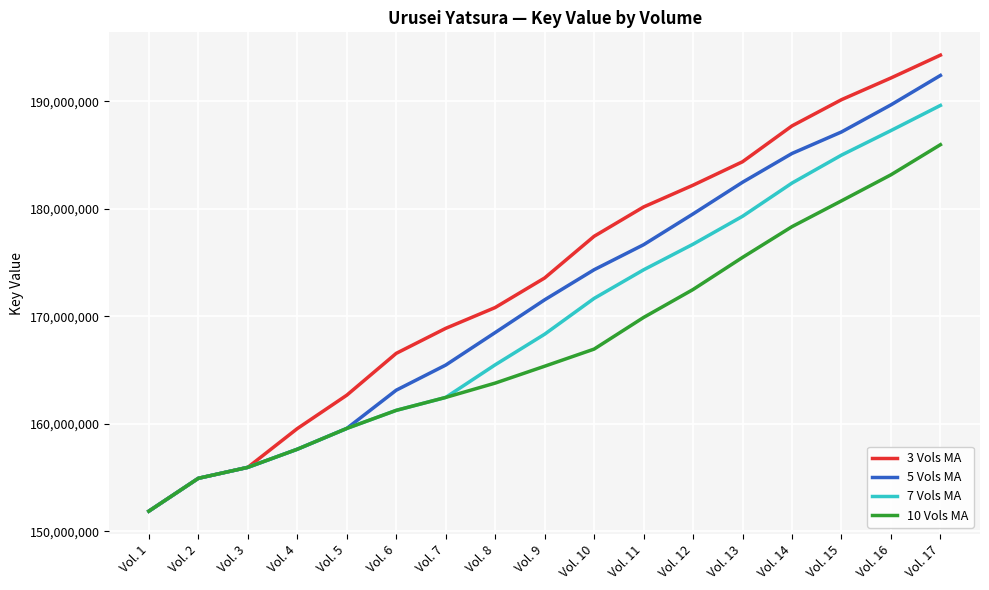

How many values in the 10 Vols MA series exceed 165356098?

9